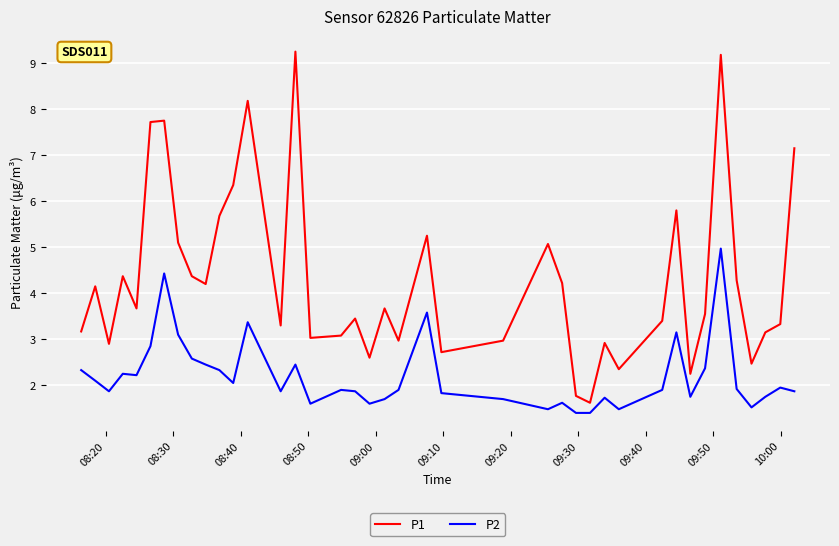

True or false: P2 and P1 cross at least once.

False